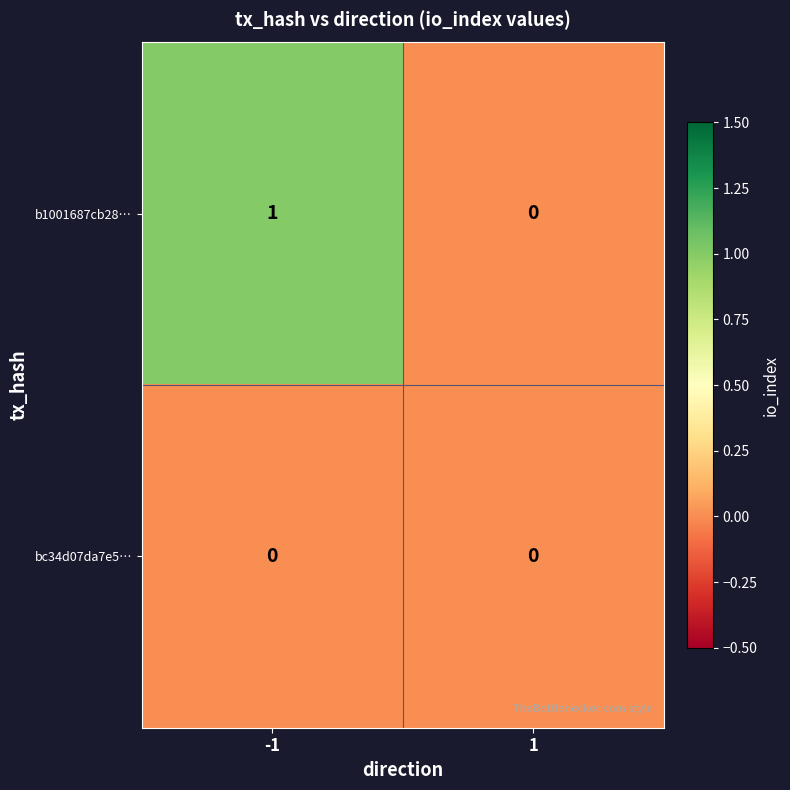

Reading left to right, extract all data points from this chart.

b1001687cb28…: 1	0
bc34d07da7e5…: 0	0